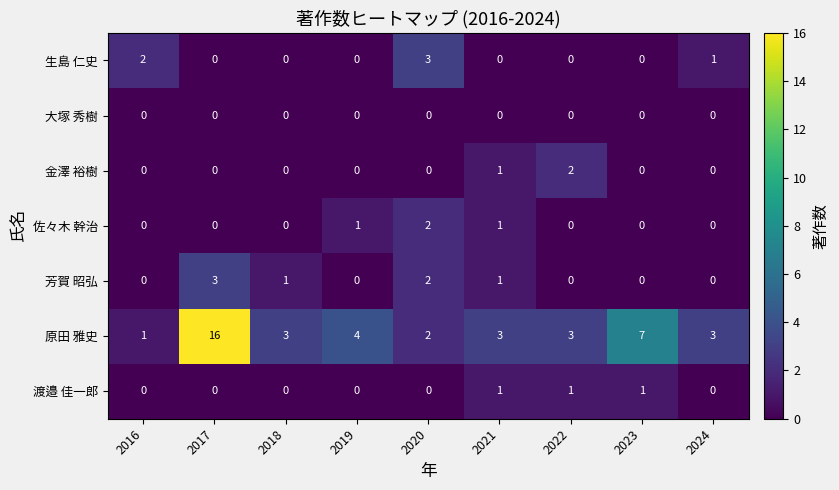

True or false: 生島 仁史 has a value of 2 at 2016.

True